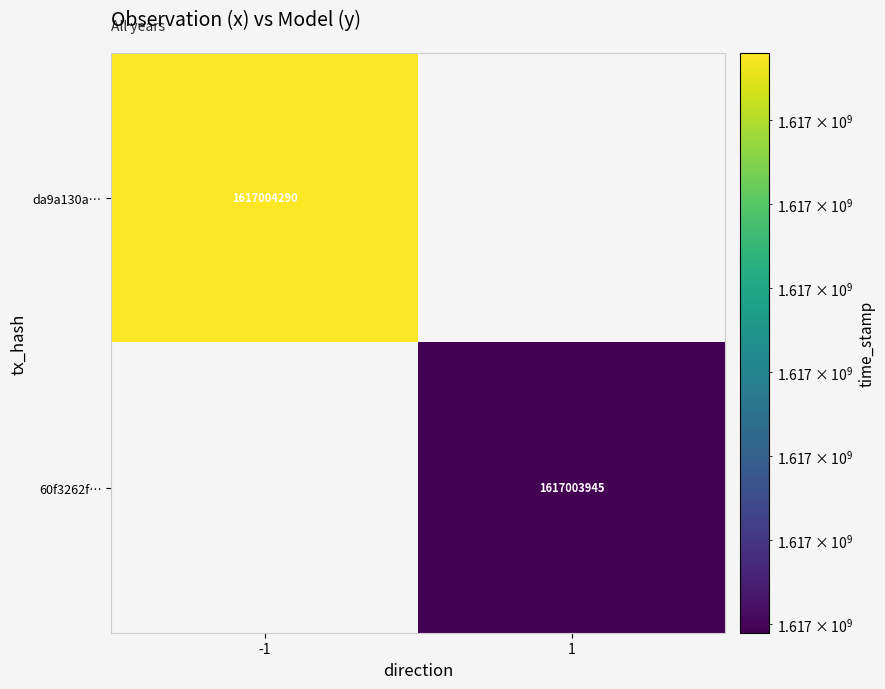

True or false: da9a130a… has a value of 511878289 at -1.

False